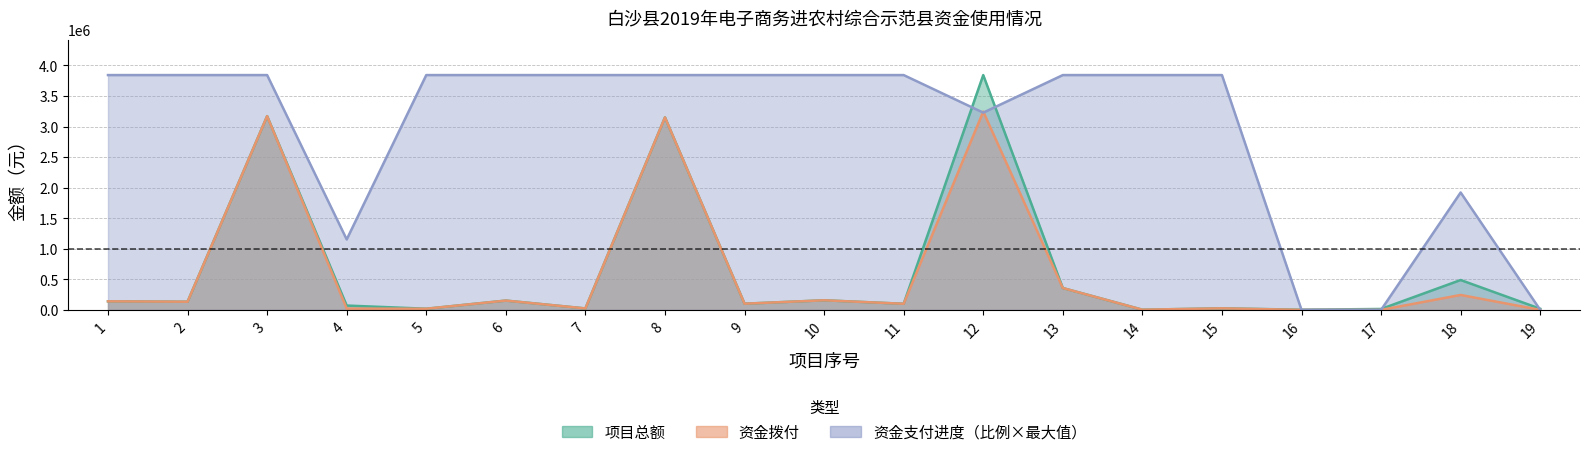

How many intersections are there between 资金支付进度 and 项目总额?

5